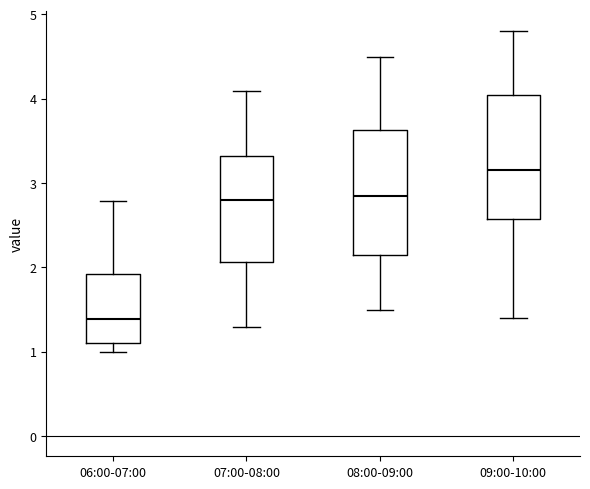

Reading left to right, read every box against the y-axis: the position of its median line, the range the box covers, and the ends of its whiskers. The values are not printed on the chart, so give them approximately, as read against the axis.

06:00-07:00: median 1.4, box 1.1 to 1.9, whiskers 1.0 to 2.8
07:00-08:00: median 2.8, box 2.1 to 3.3, whiskers 1.3 to 4.1
08:00-09:00: median 2.9, box 2.2 to 3.6, whiskers 1.5 to 4.5
09:00-10:00: median 3.2, box 2.6 to 4.1, whiskers 1.4 to 4.8